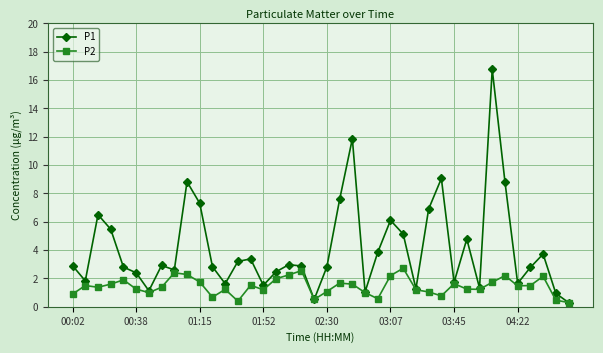

What is the lowest value of the P2 series?

0.3